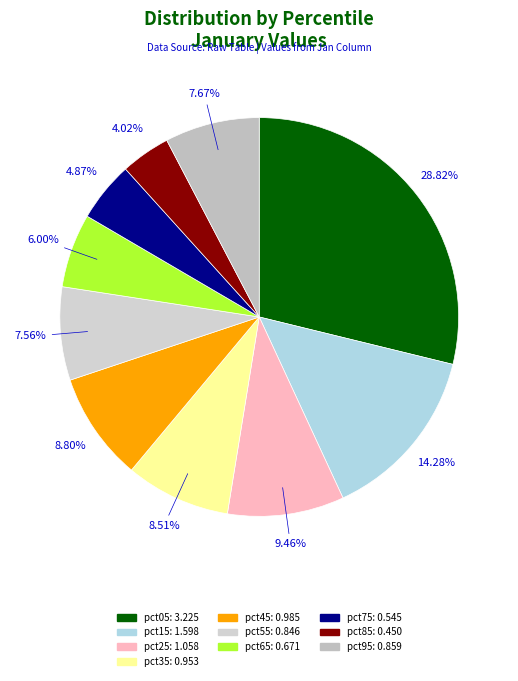

To the nearest percent, what portion does pct15 represent?

14%